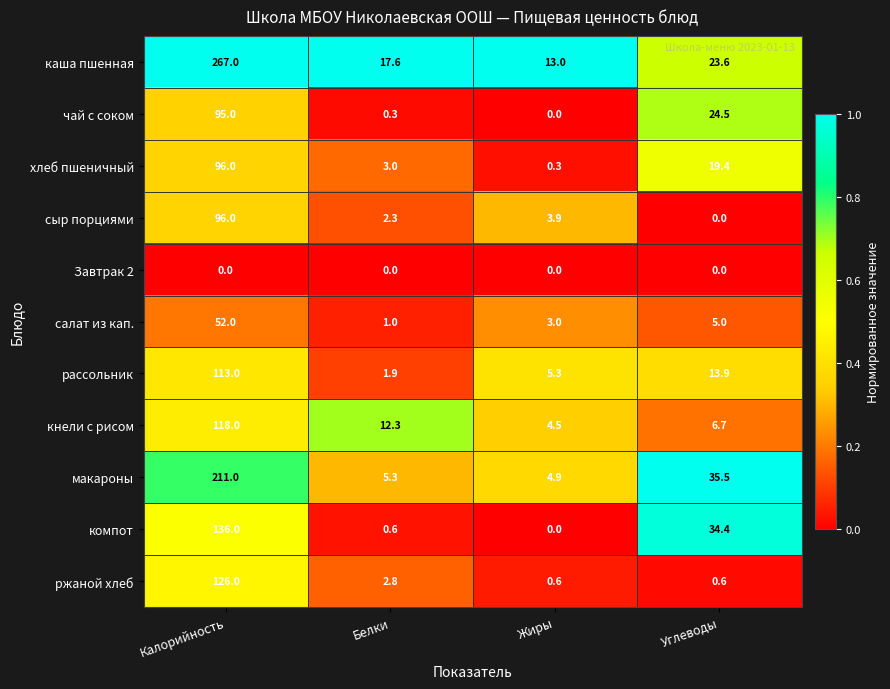

Where is кнели с рисом nearest to the value 61?

Белки